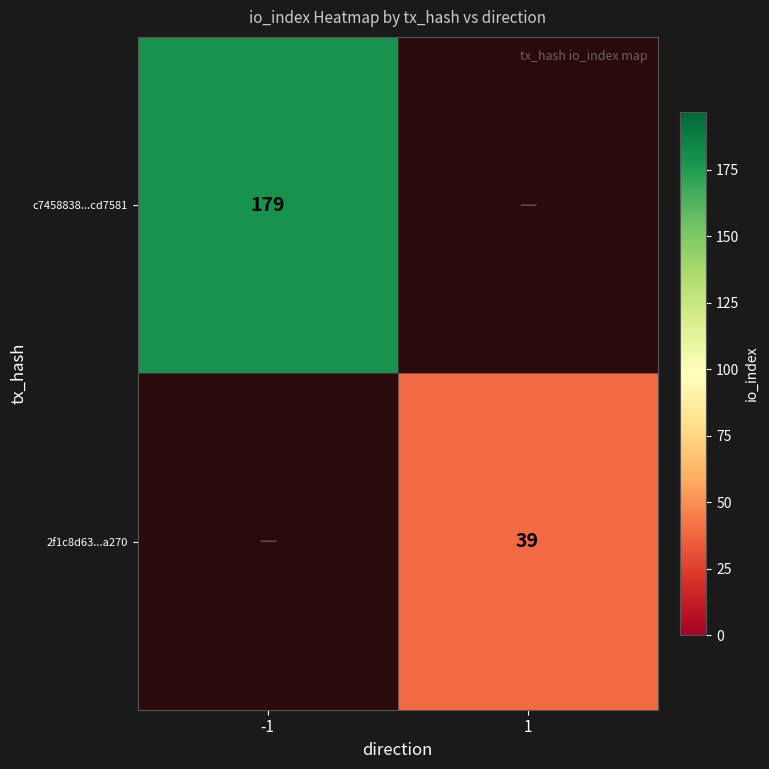

Is the value of 2f1c8d63...a270 at 1 greater than the value of c7458838...cd7581 at -1?

No